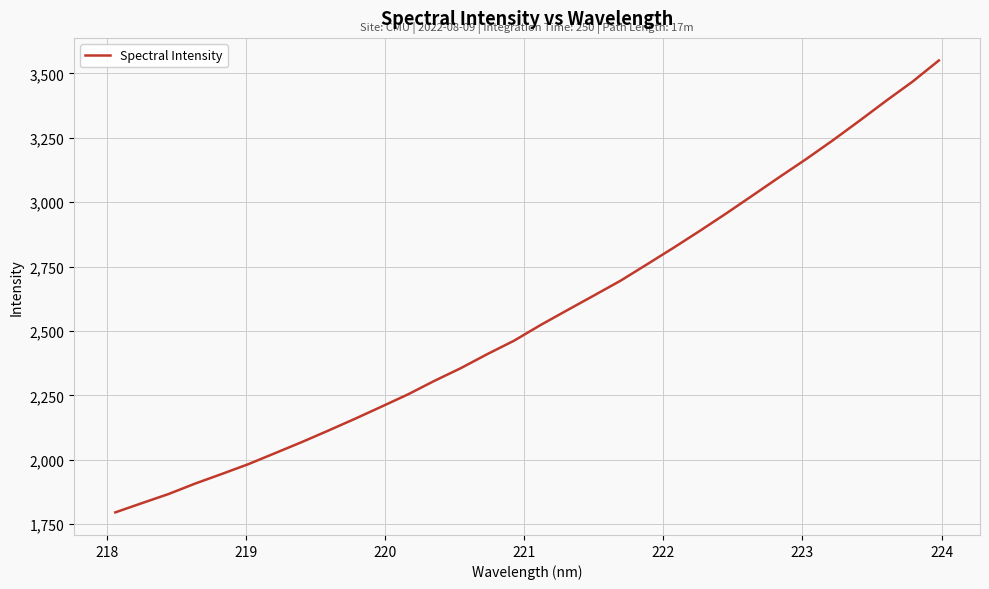

What is the greatest value displayed?

3550.3